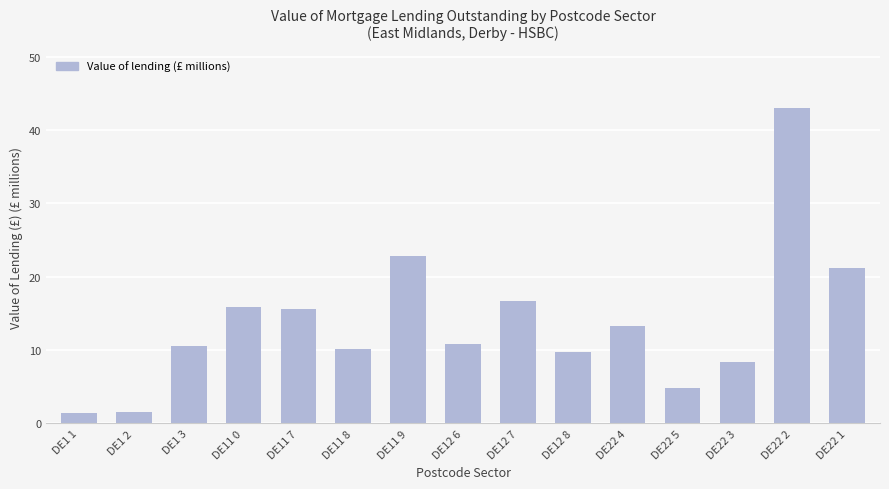

Where does the data first go above 10?

DE1 3